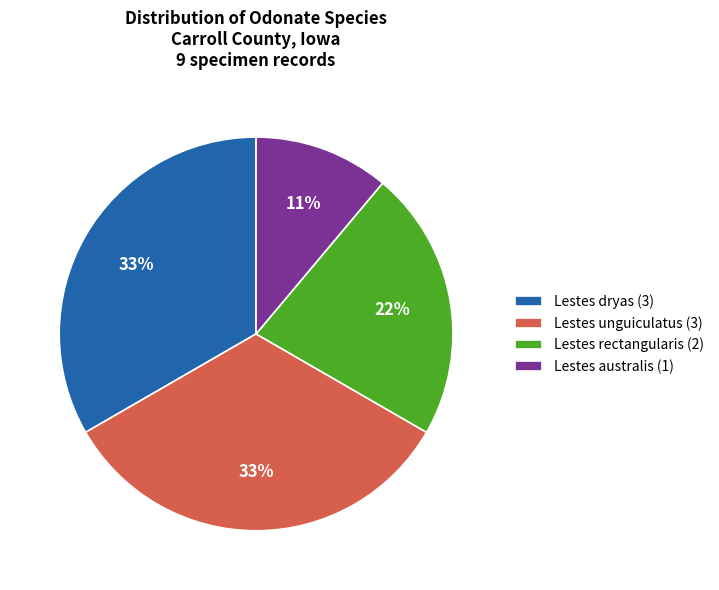

To the nearest percent, what is the average slice percentage?

25%